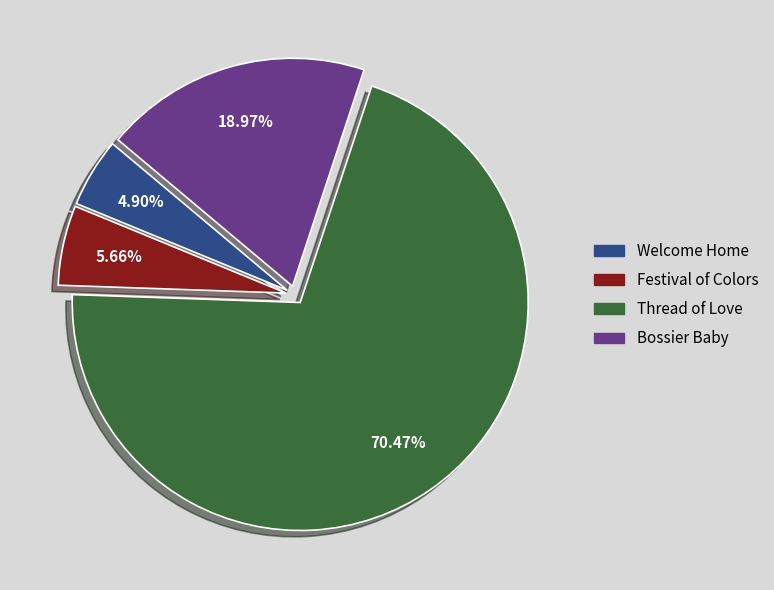

The Festival of Colors slice represents 6% of the pie. True or false?

True